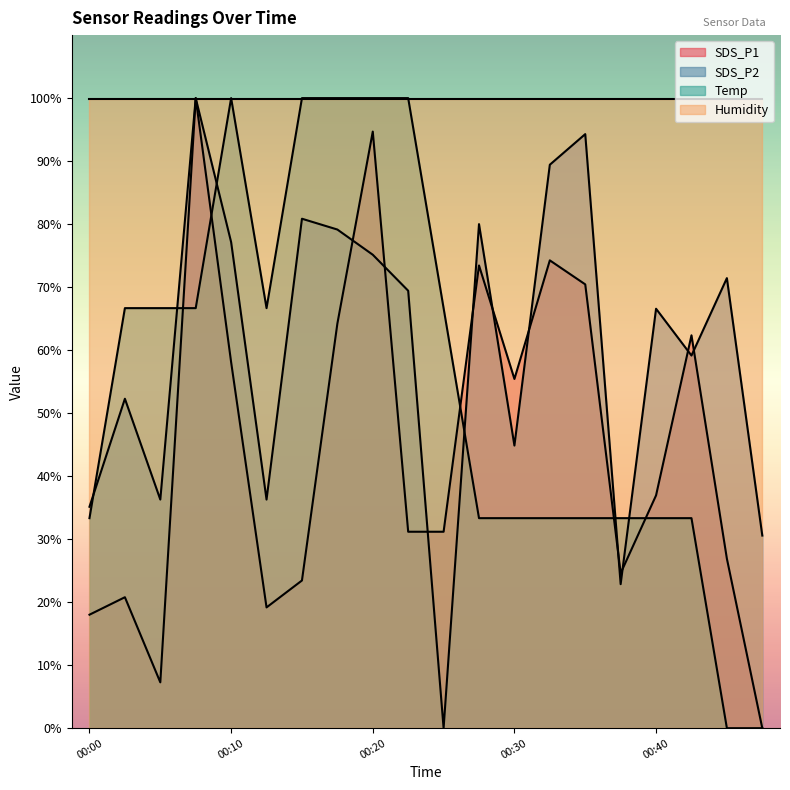

Between 00:28 and 00:45, which is larger?

00:28